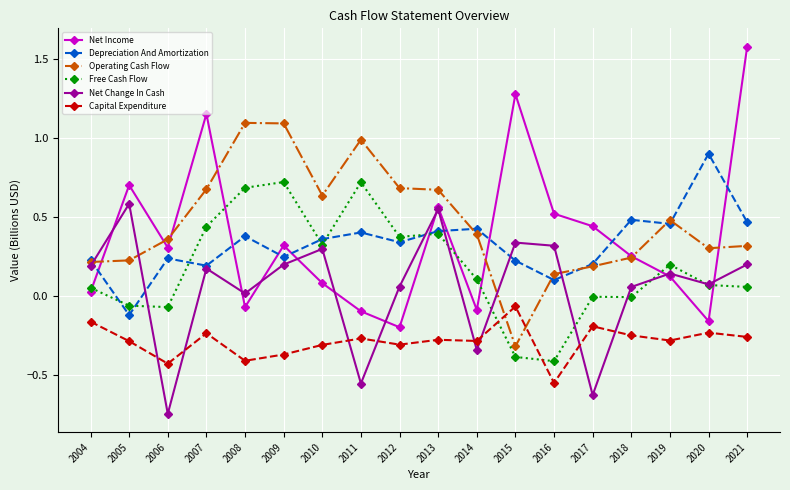

At which label does Net Income first exceed 0?

2004